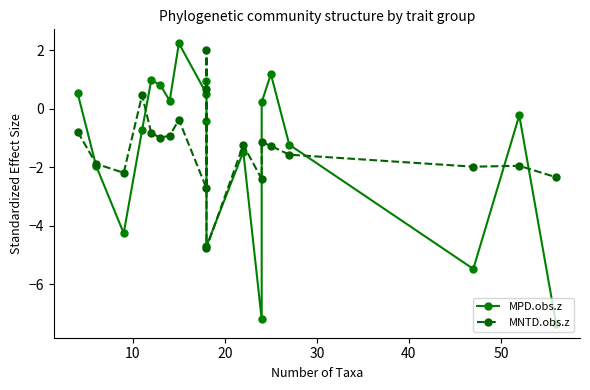

Count the number of categories in the chart.

20